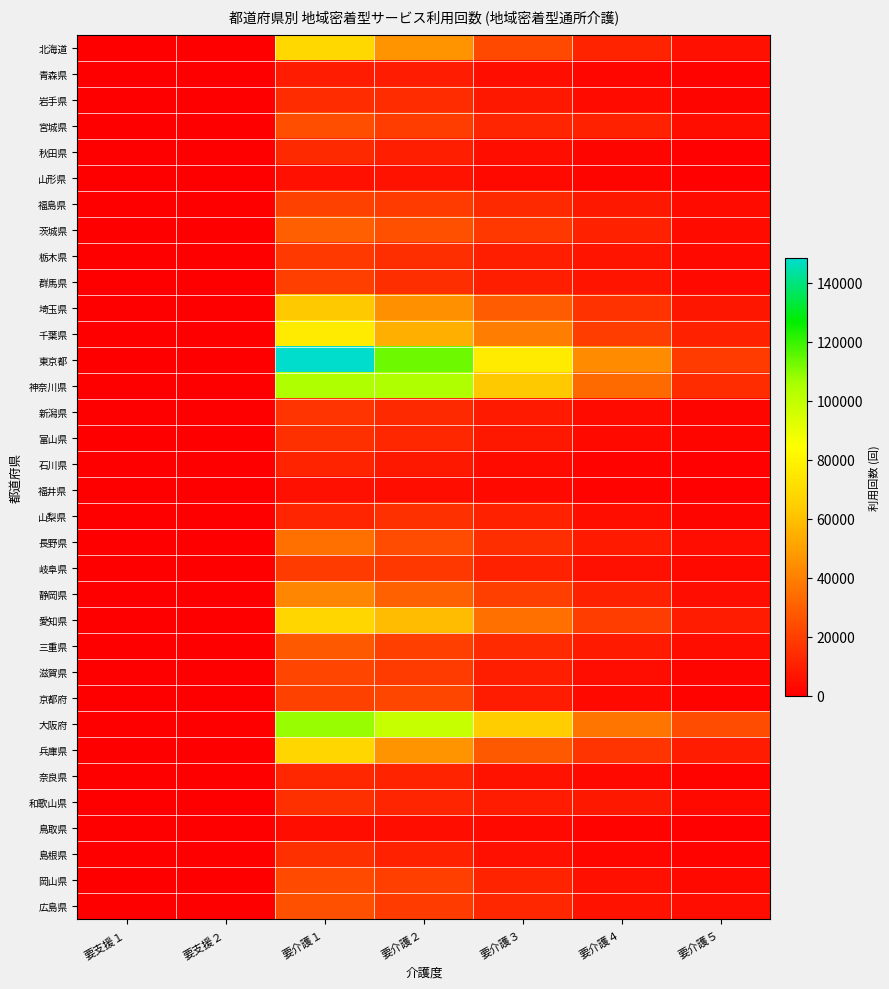

What is the total value across all series at 要介護４?

331861